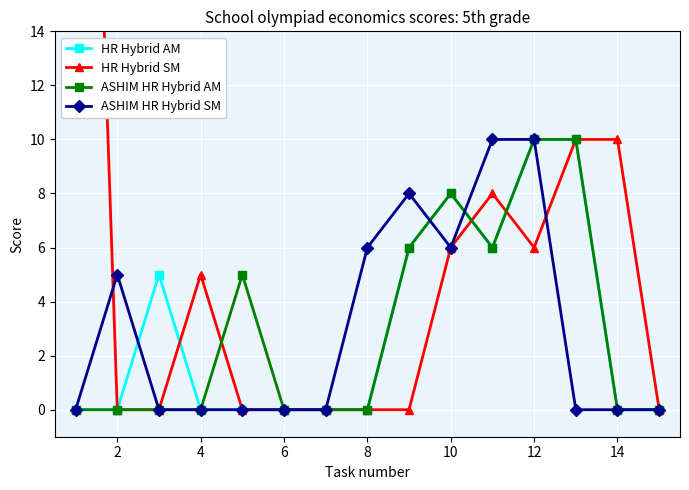

The ASHIM HR Hybrid SM series shows 6 at 10. True or false?

True